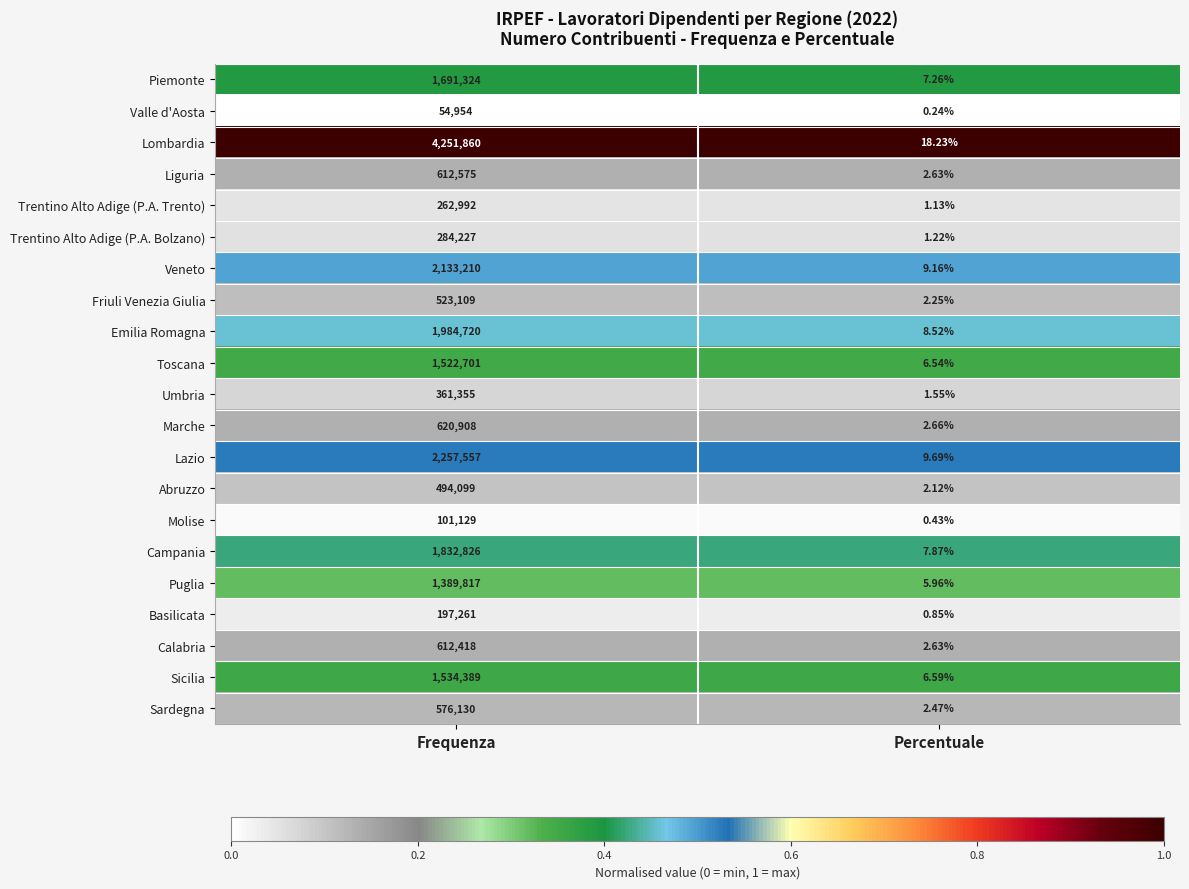

Is the value of Trentino Alto Adige (P.A. Trento) at Percentuale greater than the value of Basilicata at Percentuale?

Yes